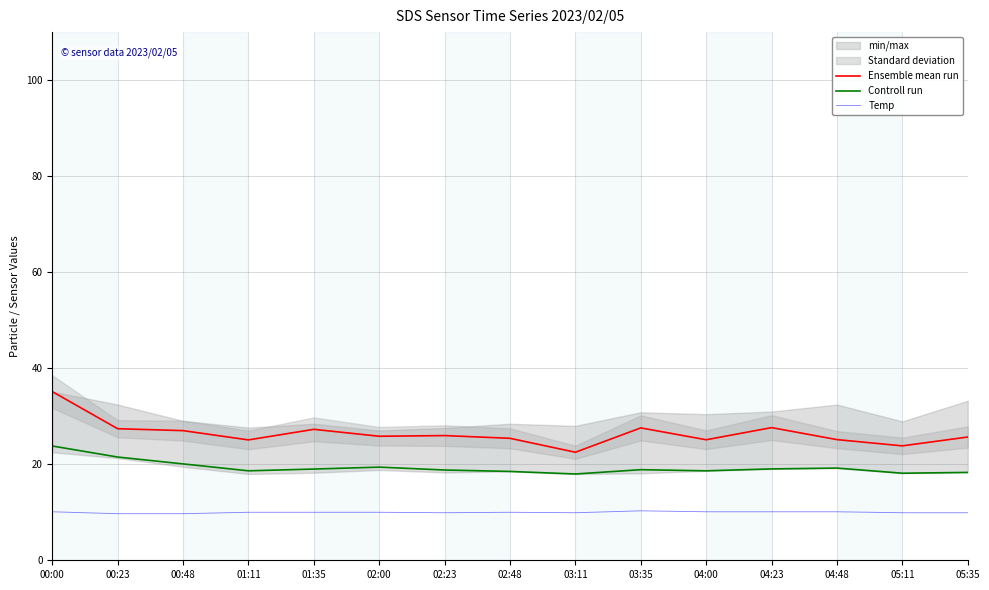

Reading right to left, extract all data points from this chart.

Ensemble mean run: 25.7	23.8	25.1	27.6	25.1	27.6	22.5	25.4	26.0	25.8	27.3	25.1	27.0	27.4	35.1
Controll run: 18.3	18.1	19.2	19.0	18.6	18.9	18.0	18.5	18.8	19.4	19.0	18.6	20.1	21.5	23.8
Temp: 9.9	9.9	10.1	10.1	10.1	10.3	9.9	10.0	9.9	10.0	10.0	10.0	9.7	9.7	10.1